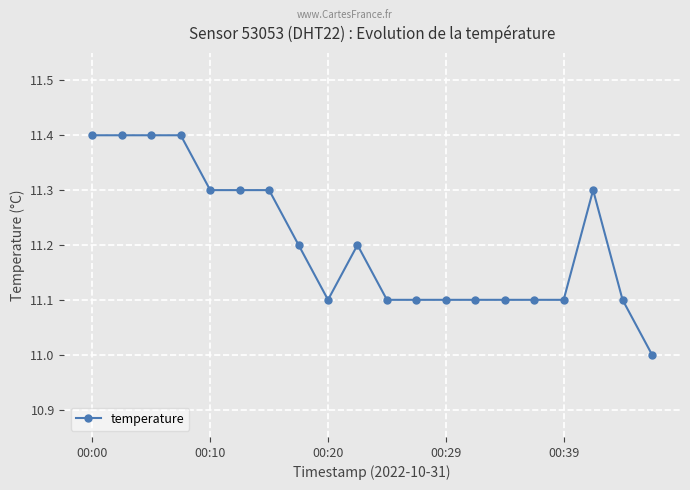

What is the value of the 17th point from the left?

11.1